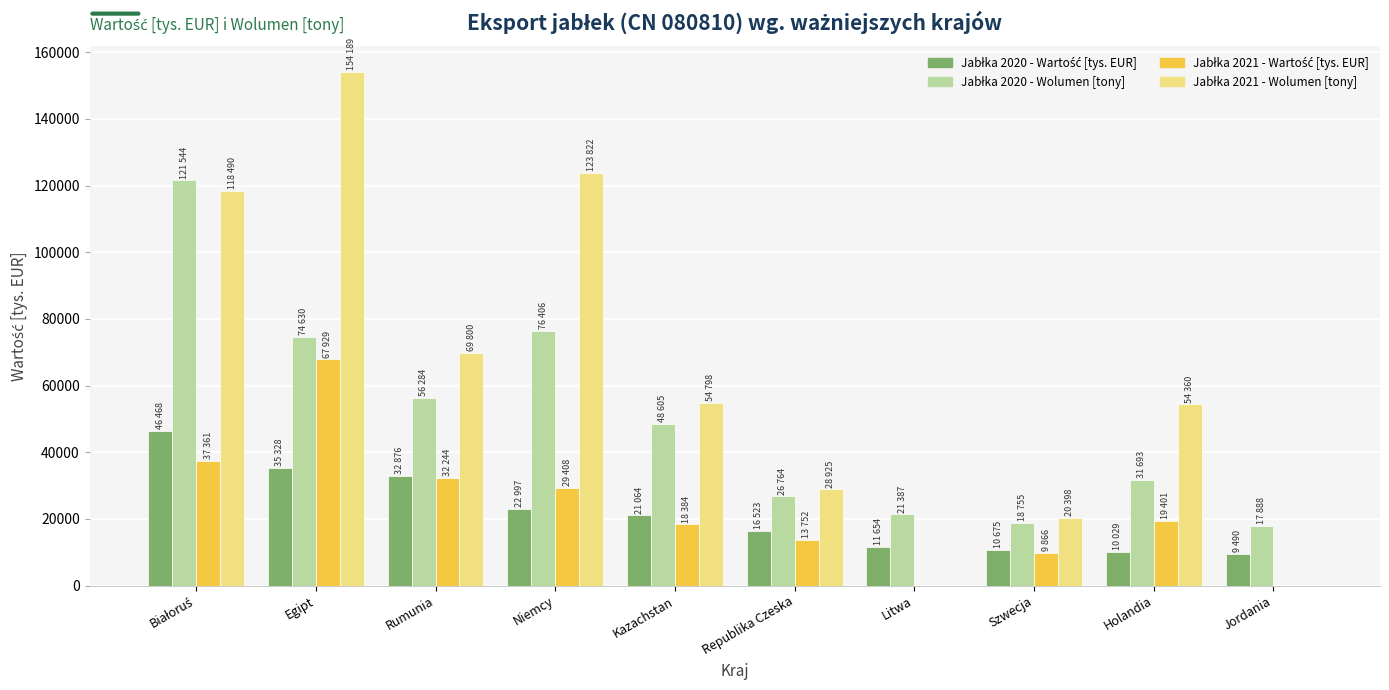

What is the maximum value shown in the chart?

154188.6